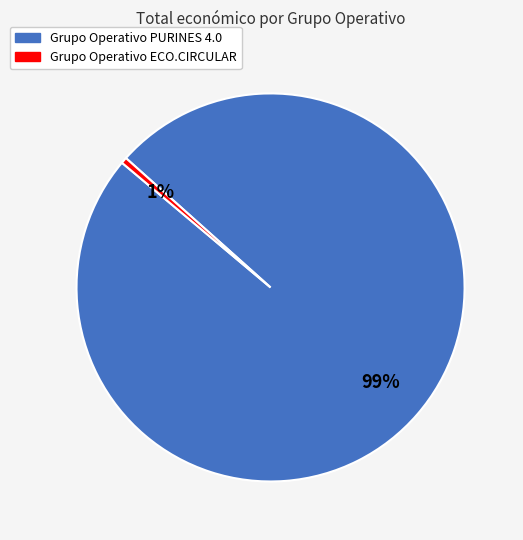

Which slice is the smallest?

Grupo Operativo ECO.CIRCULAR